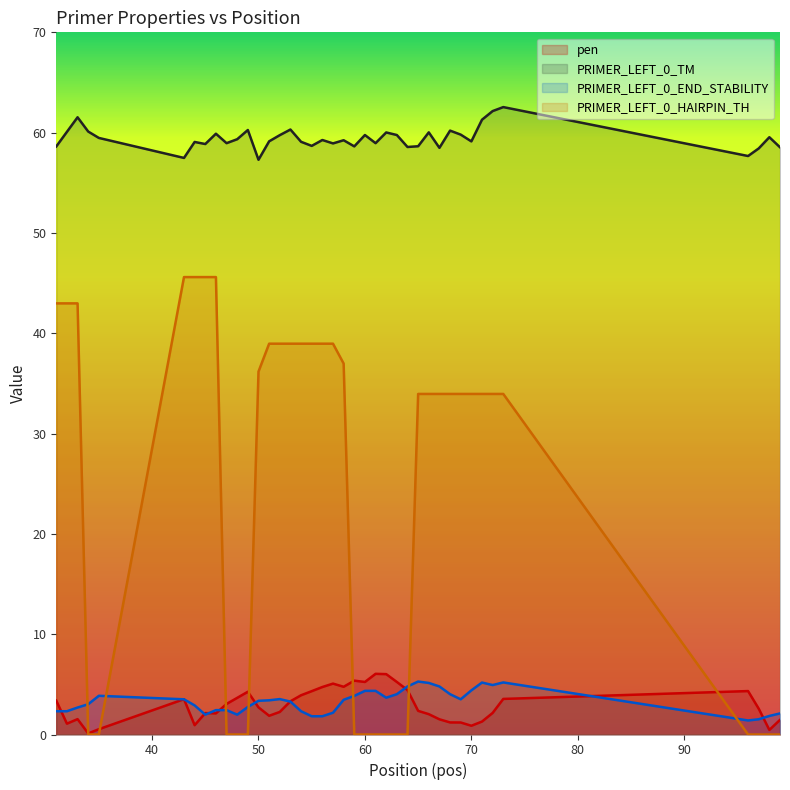

What are all the series names shown in the legend?

pen, PRIMER_LEFT_0_TM, PRIMER_LEFT_0_END_STABILITY, PRIMER_LEFT_0_HAIRPIN_TH